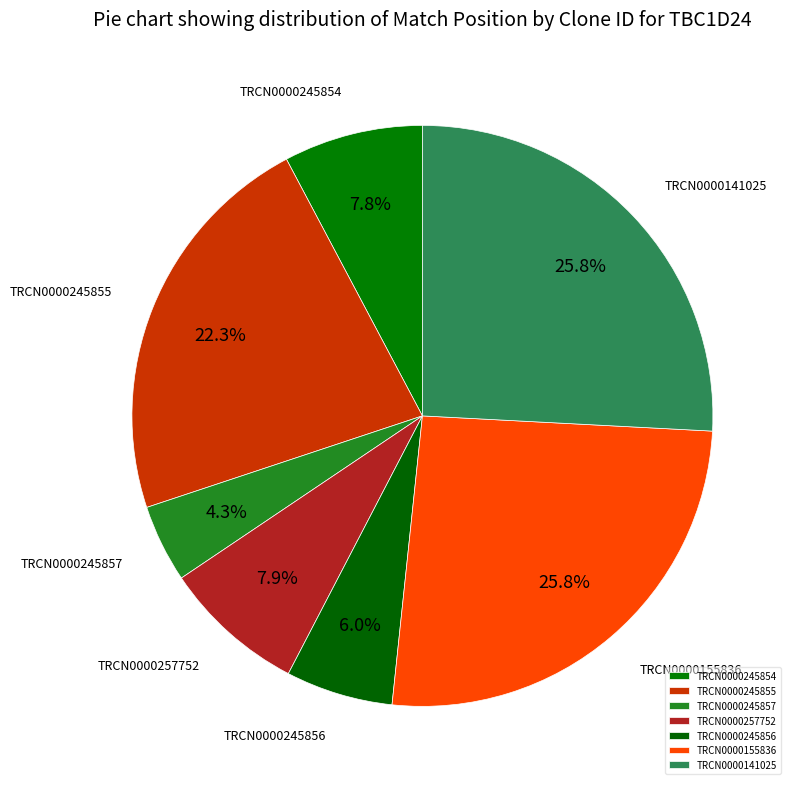

Which slice is the smallest?

TRCN0000245857